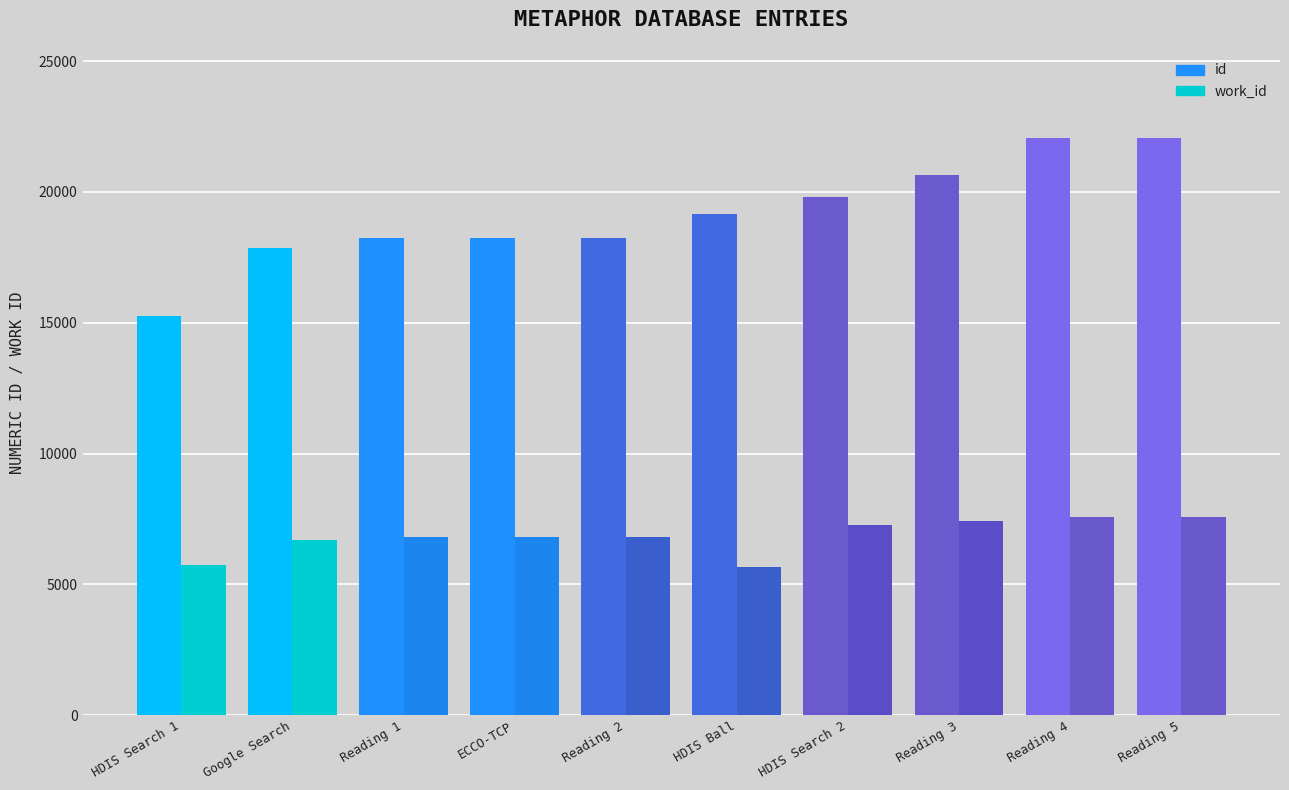

Which series has the widest spread of values?

id